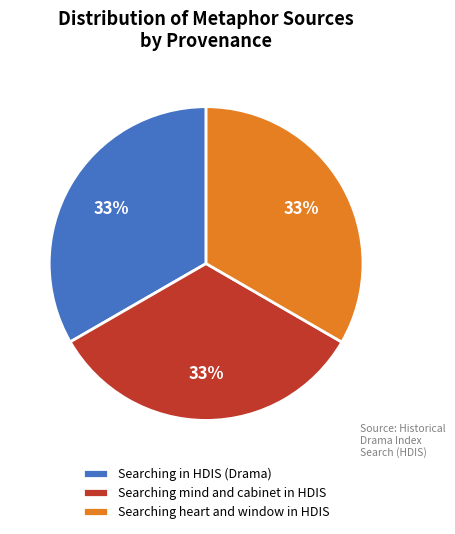

To the nearest percent, what is the average slice percentage?

33%